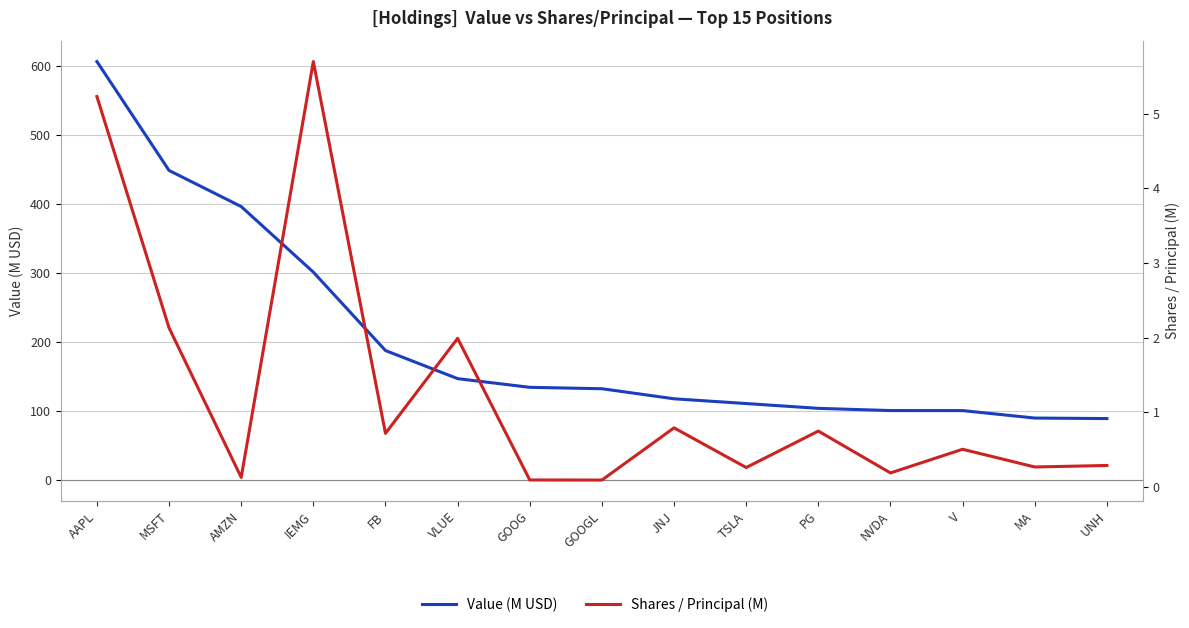

At how many categories does at least one series exceed 145?

6